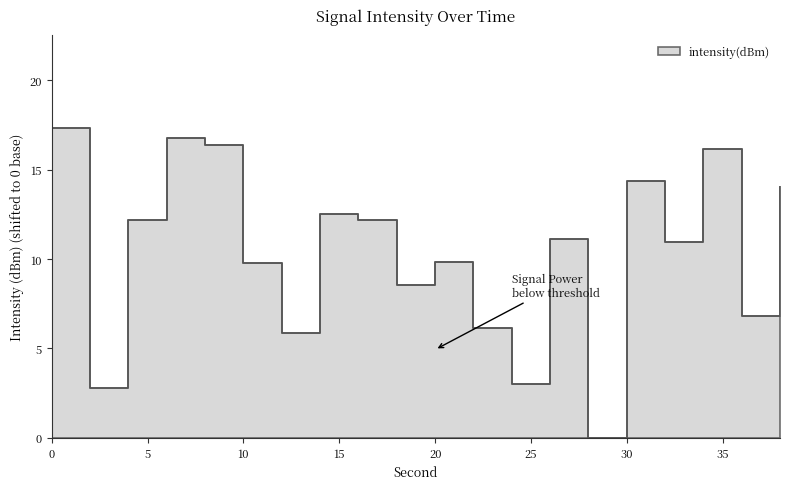

Approximately how many times larger is the value at 34 compared to 24?

5.4